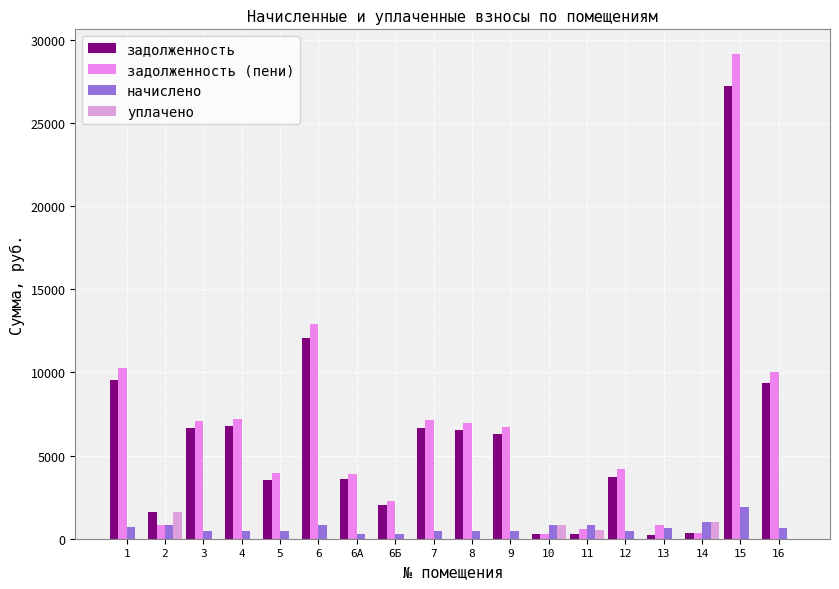

Reading left to right, list all the values displayed in this chart.

задолженность: 1=9575.6	2=1620.0	3=6633.0	4=6753.6	5=3510.8	6=12060.0	6А=3618.0	6Б=2034.0	7=6657.1	8=6512.4	9=6271.2	10=270.0	11=269.6	12=3716.4	13=201.1	14=322.6	15=27255.6	16=9358.6
задолженность (пени): 1=10250.9	2=850.5	3=7100.8	4=7229.9	5=3970.1	6=12910.5	6А=3873.2	6Б=2289.2	7=7126.6	8=6971.7	9=6713.5	10=284.0	11=567.1	12=4192.7	13=833.9	14=338.4	15=29177.7	16=10018.6
начислено: 1=675.3	2=850.5	3=467.8	4=476.3	5=459.3	6=850.5	6А=255.2	6Б=255.2	7=469.5	8=459.3	9=442.3	10=850.5	11=850.5	12=476.3	13=632.8	14=1013.8	15=1922.1	16=660.0
уплачено: 1=0.0	2=1620.0	3=0.0	4=0.0	5=0.0	6=0.0	6А=0.0	6Б=0.0	7=0.0	8=0.0	9=0.0	10=836.5	11=553.0	12=0.0	13=0.0	14=998.0	15=0.0	16=0.0